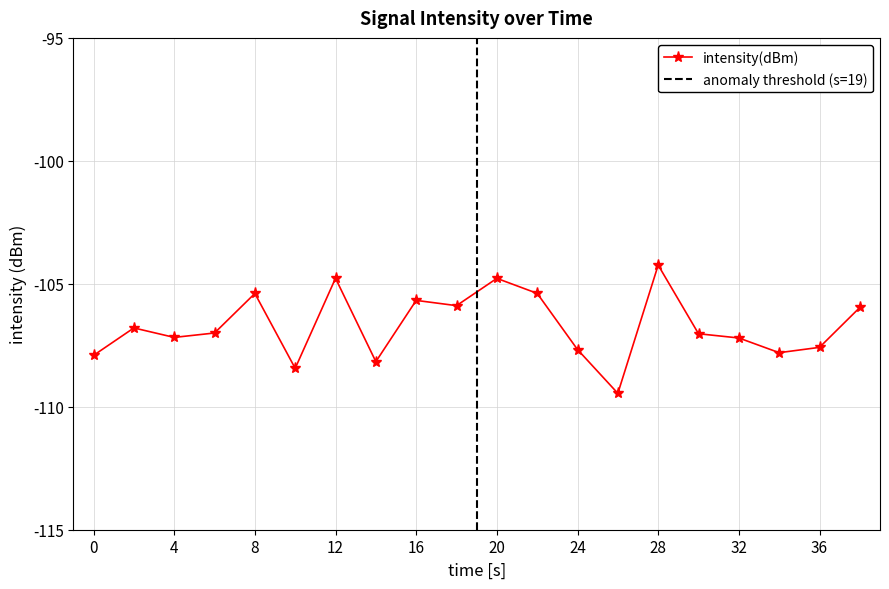

Reading right to left, transcribe all the data shown in this chart.

38=-106.0	36=-107.6	34=-107.8	32=-107.2	30=-107.0	28=-104.2	26=-109.5	24=-107.7	22=-105.4	20=-104.8	18=-105.9	16=-105.7	14=-108.2	12=-104.8	10=-108.4	8=-105.4	6=-107.0	4=-107.2	2=-106.8	0=-107.9